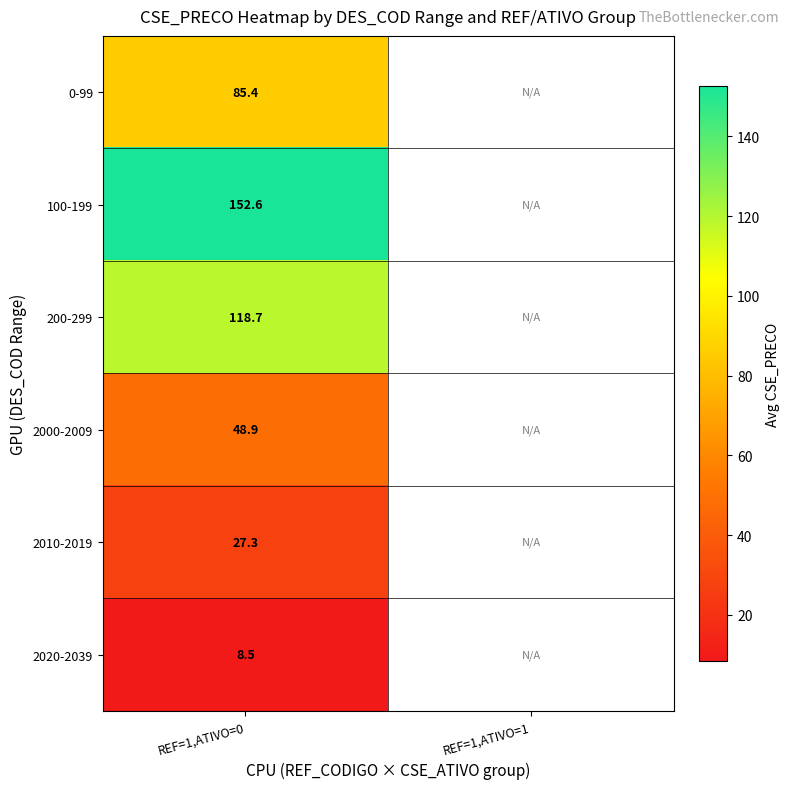

At which category does the chart reach its minimum across all series?

REF=1,ATIVO=0